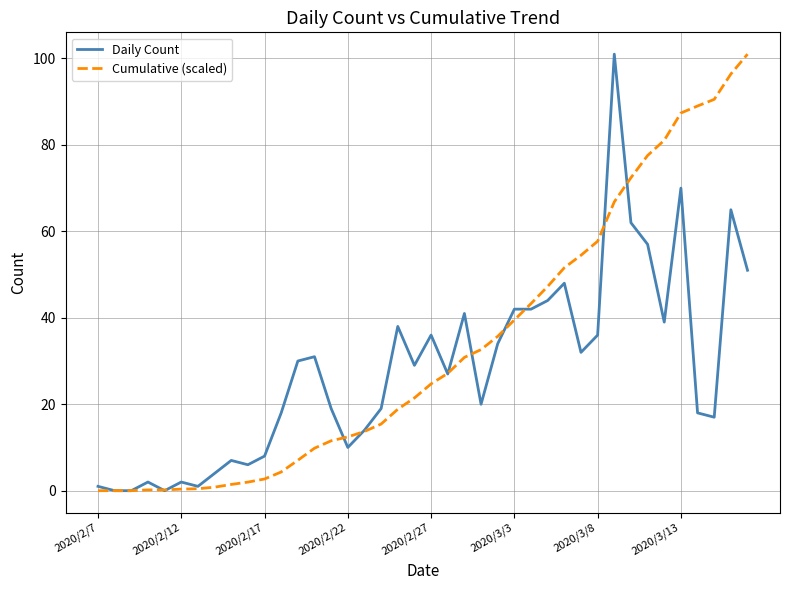

Which series has the largest total across all categories?

Cumulative (scaled)